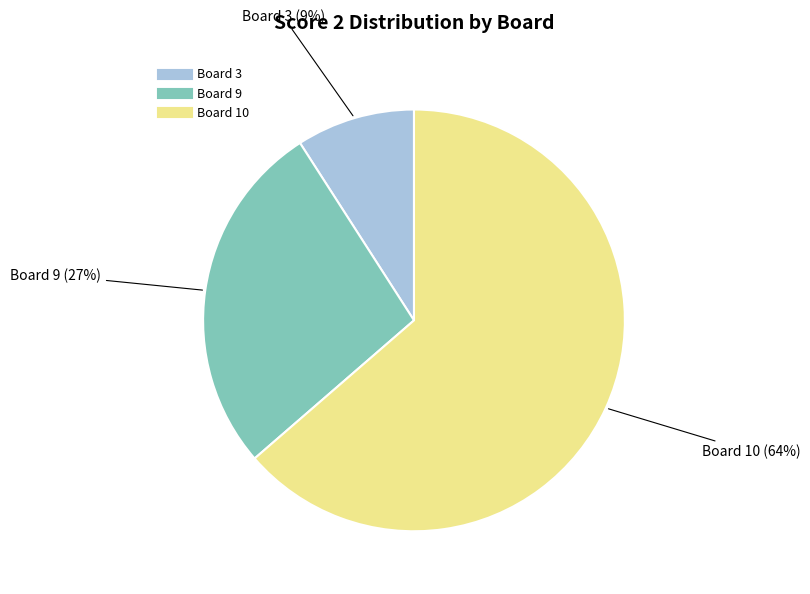

Does Board 3 represent more than half of the total?

No